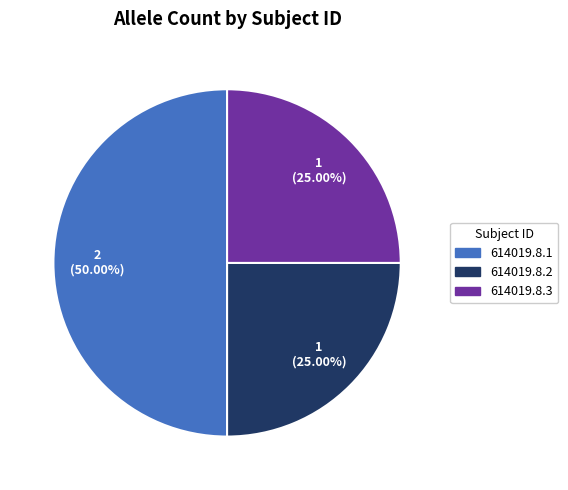

To the nearest percent, what percentage of the pie is 614019.8.3?

25%